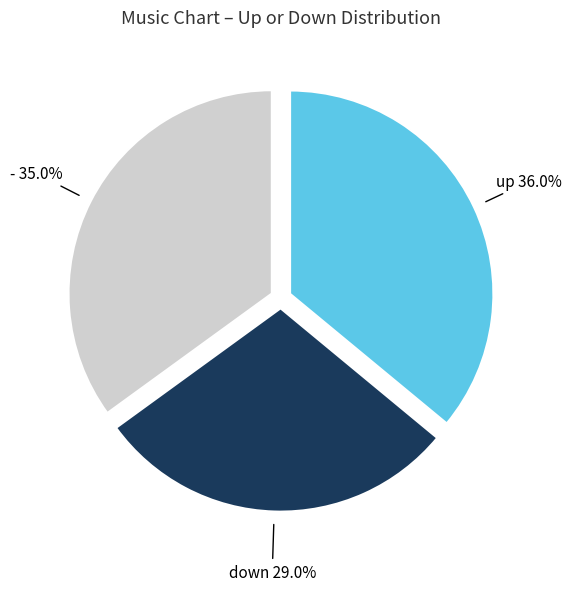

What is the ratio of the value at up to the value at down?

1.2